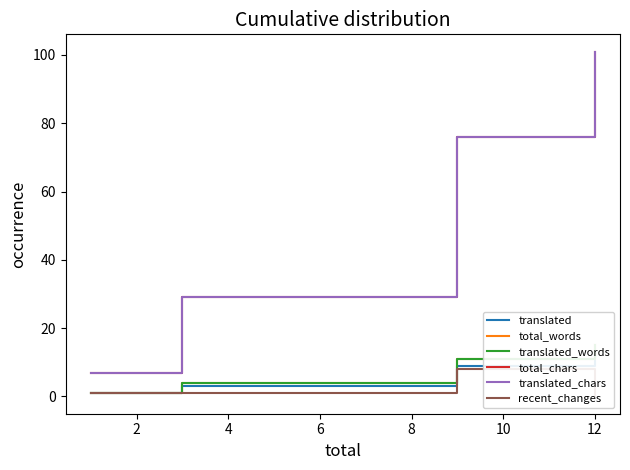

Reading right to left, extract all data points from this chart.

translated: 12	9	3	1
total_words: 15	11	4	1
translated_words: 15	11	4	1
total_chars: 101	76	29	7
translated_chars: 101	76	29	7
recent_changes: 0	8	1	1